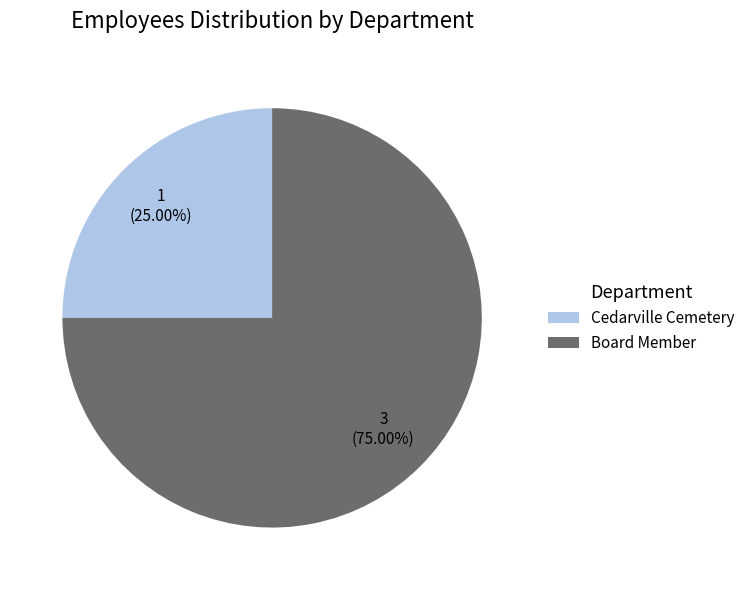

What percentage is the Cedarville Cemetery slice, to the nearest percent?

25%